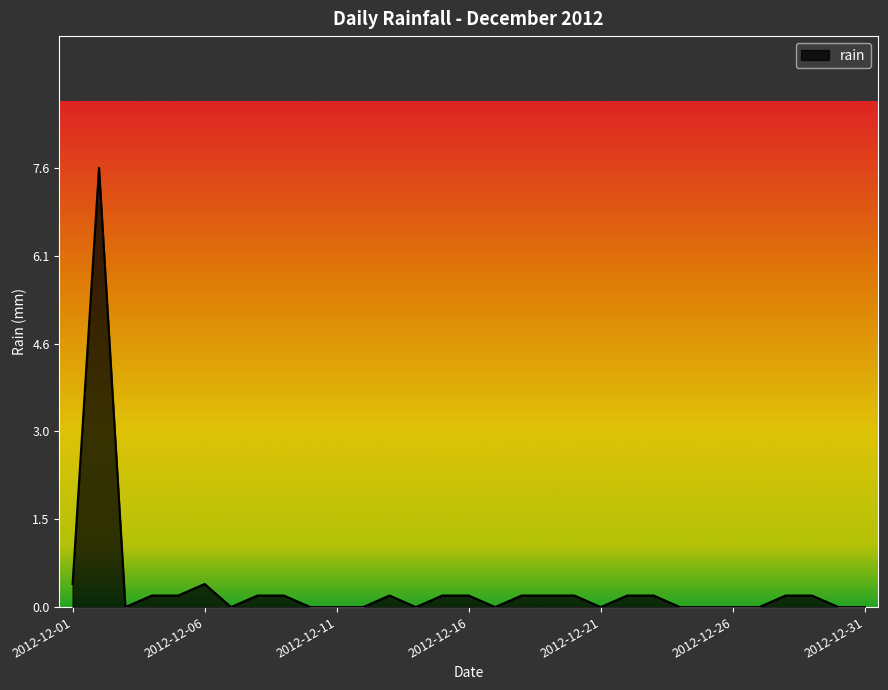

What is the maximum value shown in the chart?

7.6